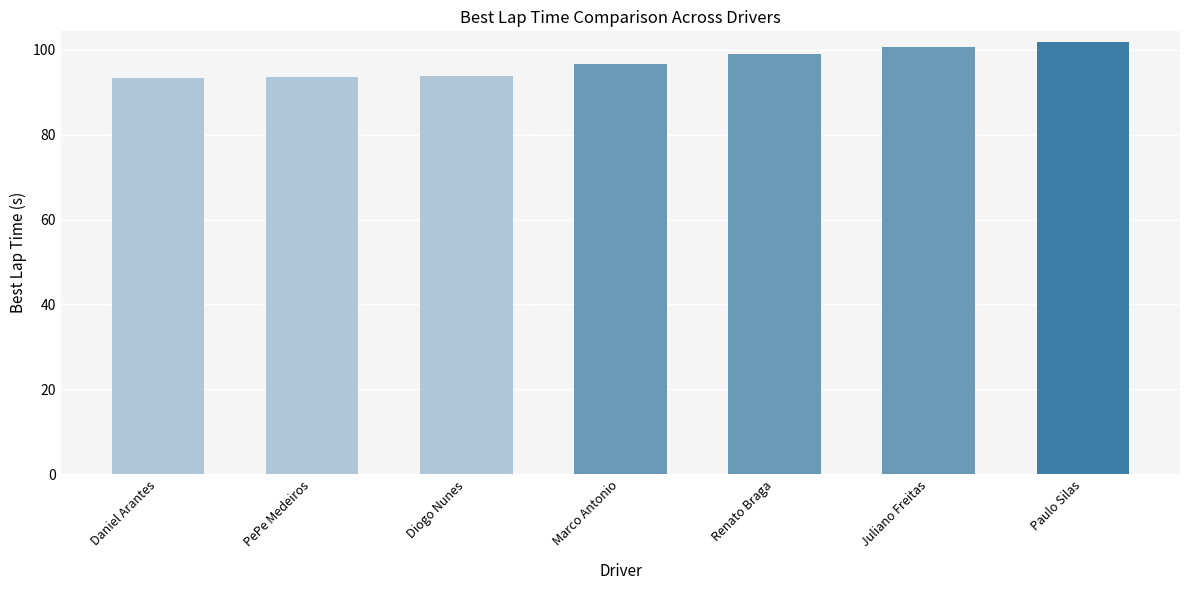

Reading left to right, what are all the values shown in this chart?

93.2	93.7	93.7	96.6	99.0	100.5	101.8